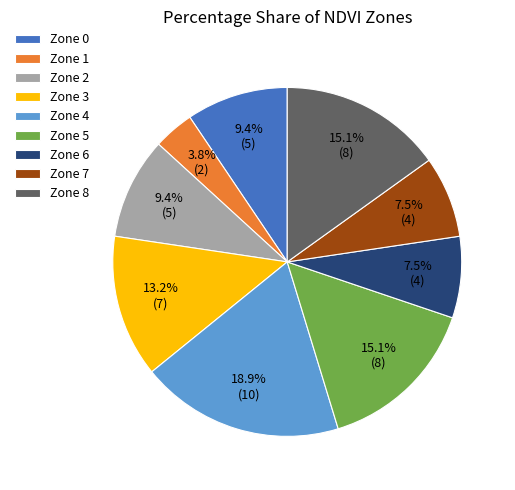

Between Zone 4 and Zone 0, which is larger?

Zone 4